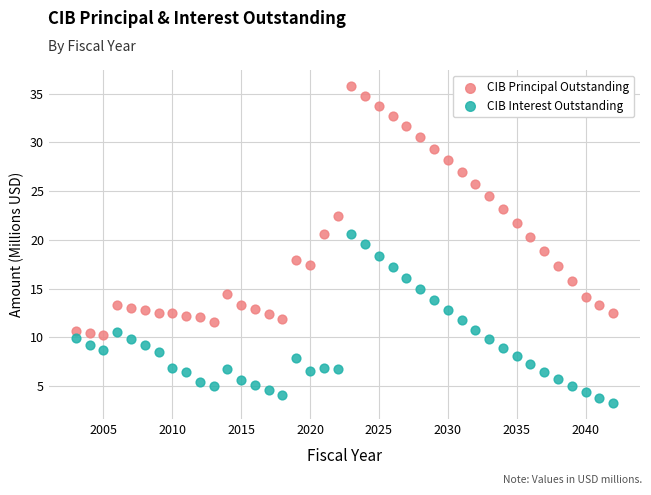

Which series reaches the maximum Y coordinate?

CIB Principal Outstanding